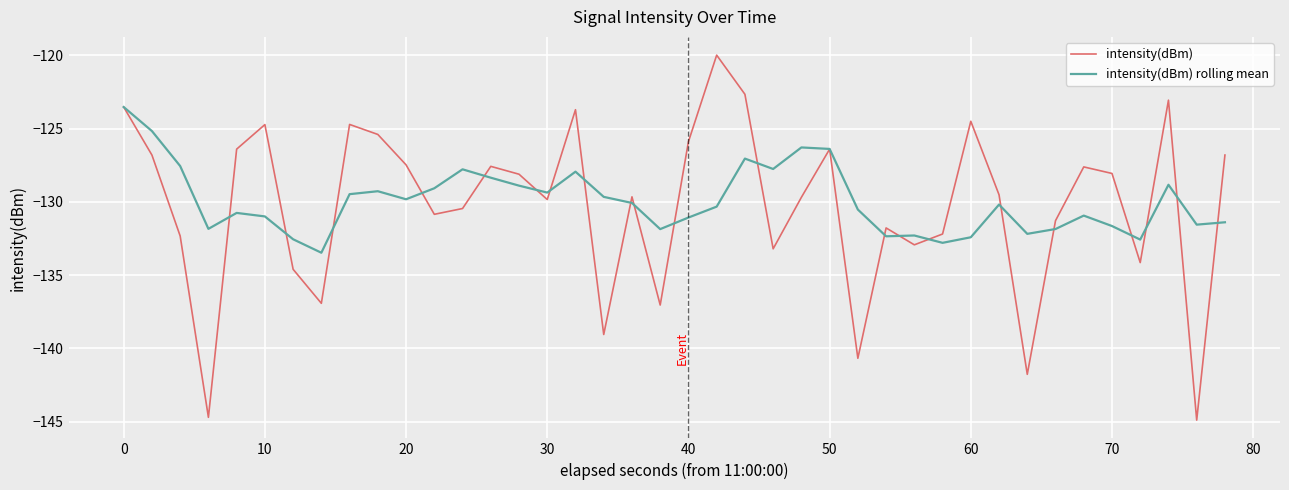

List the series in order of their peak value, highest first.

intensity(dBm), intensity(dBm) rolling mean